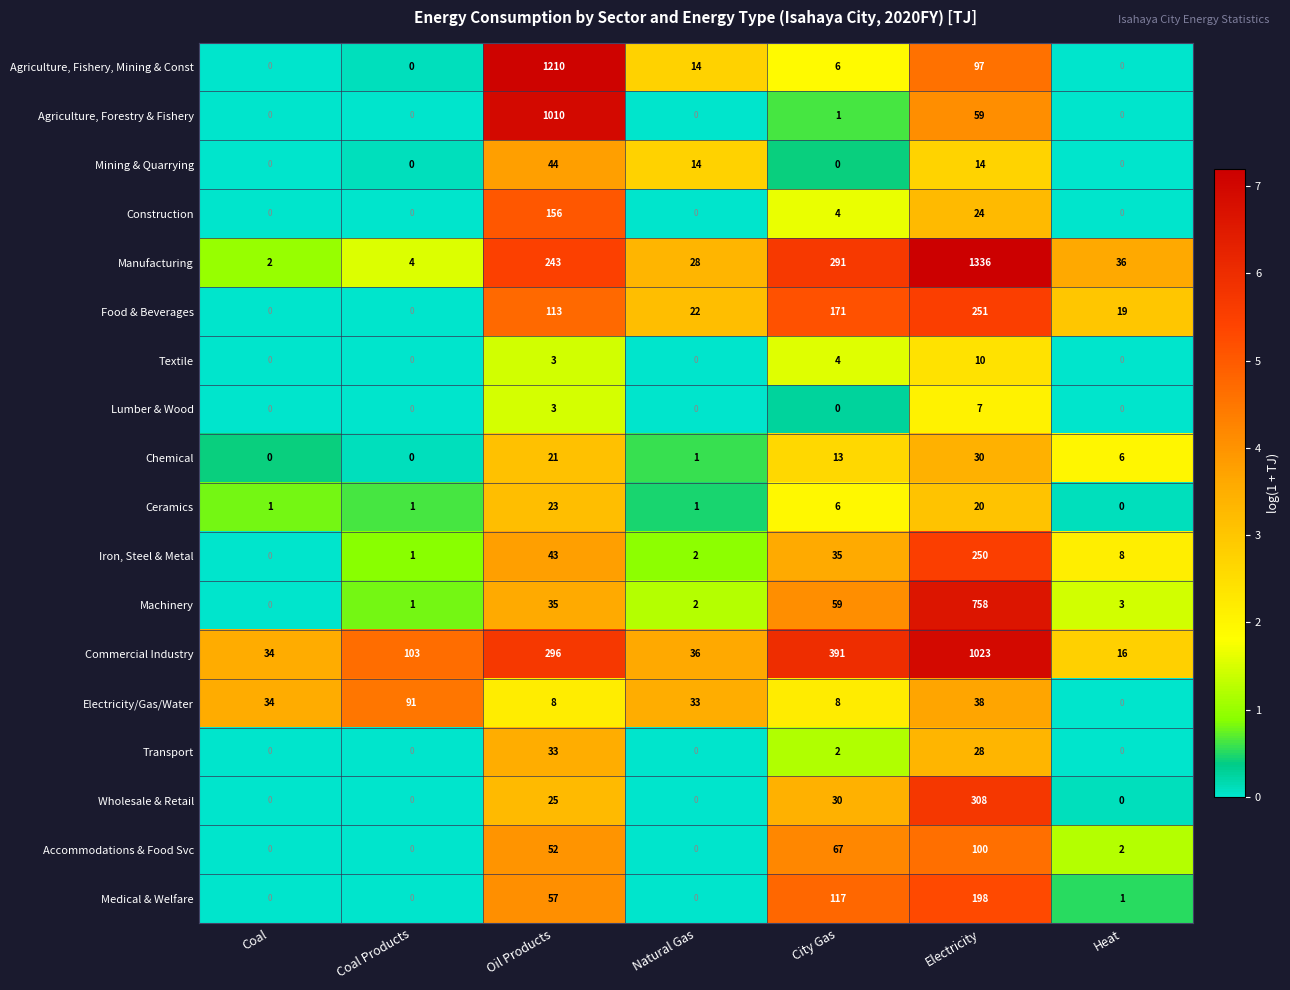

Which category has the lowest value in the Electricity/Gas/Water series?

Heat